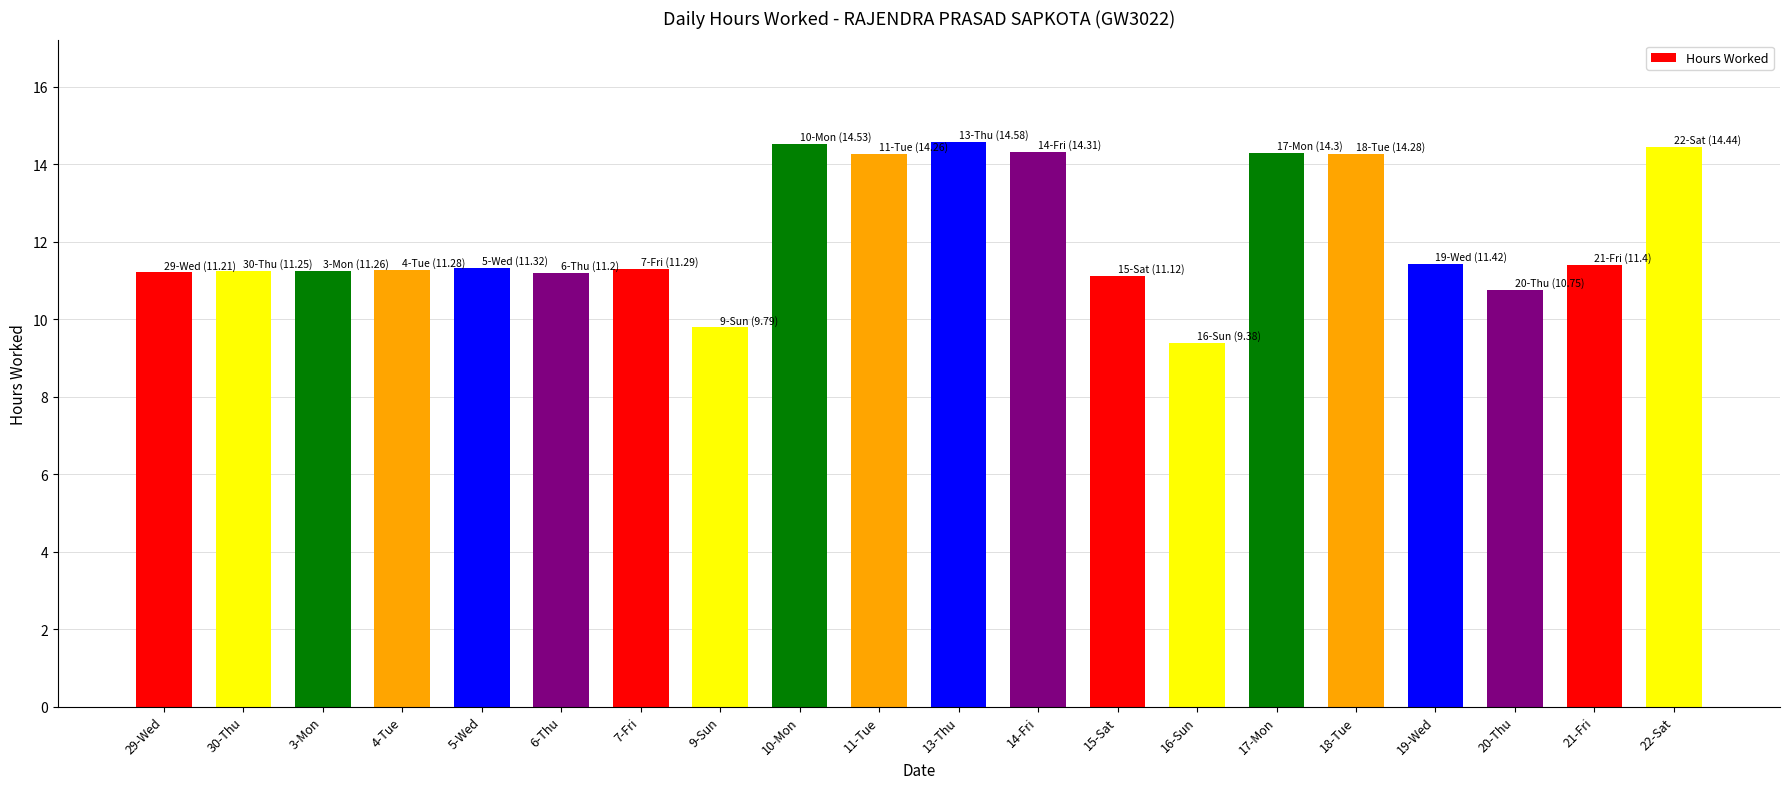

The value at 4-Tue is 11.3. True or false?

True